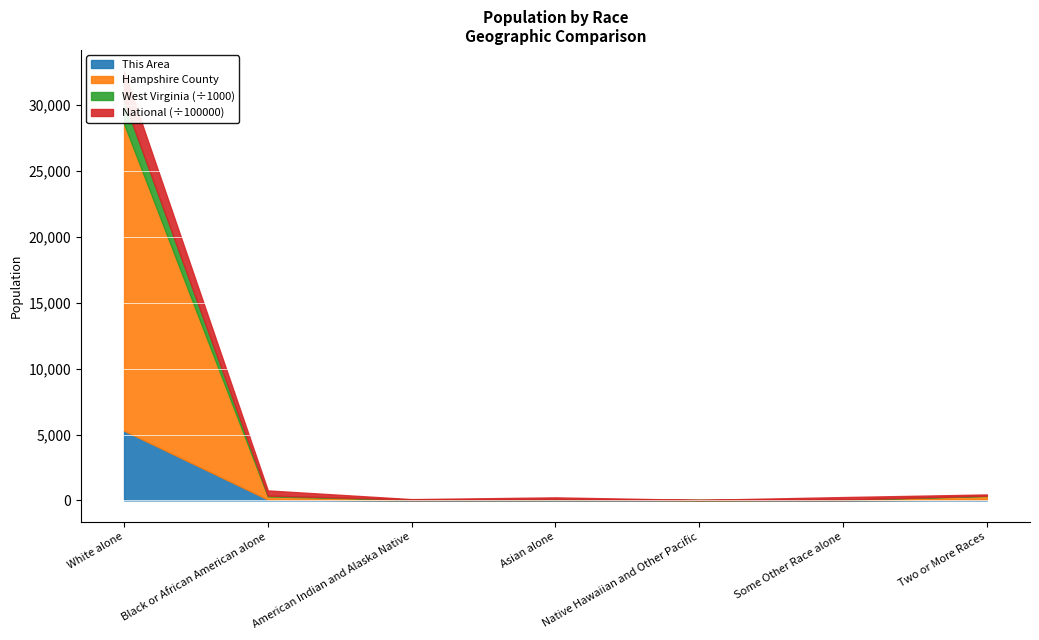

What is the label of the 2nd point from the left?

Black or African American alone